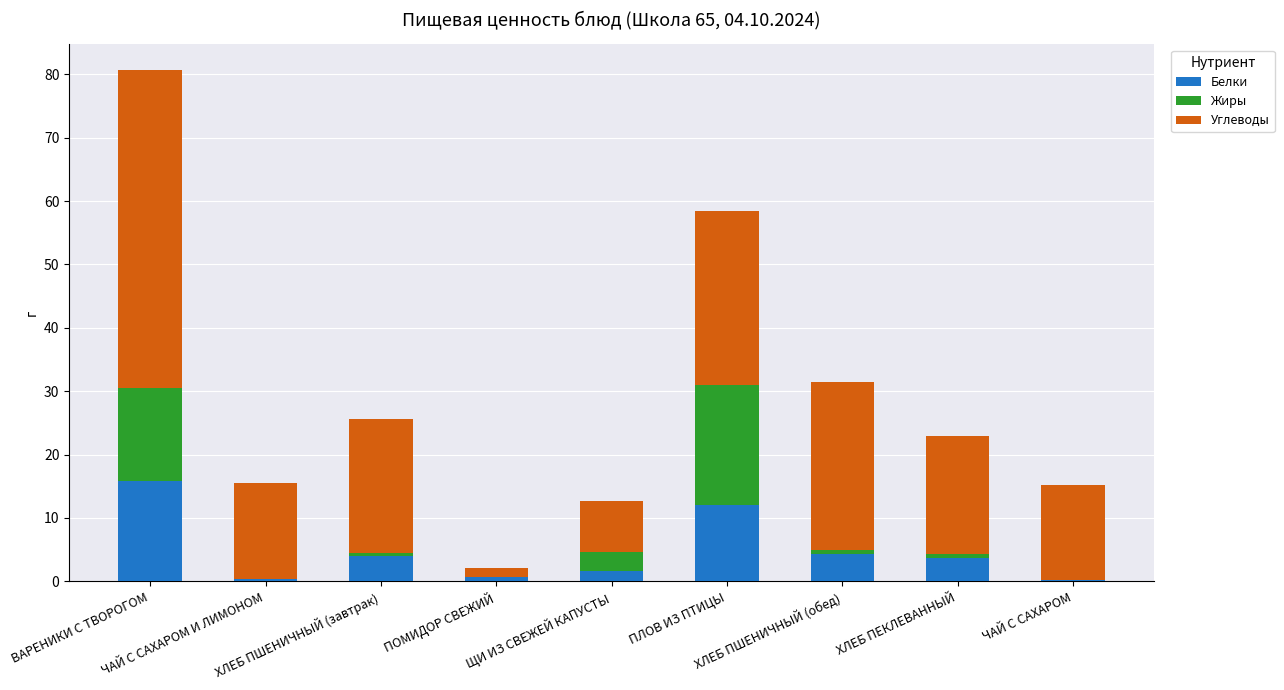

What are all the series names shown in the legend?

Белки, Жиры, Углеводы